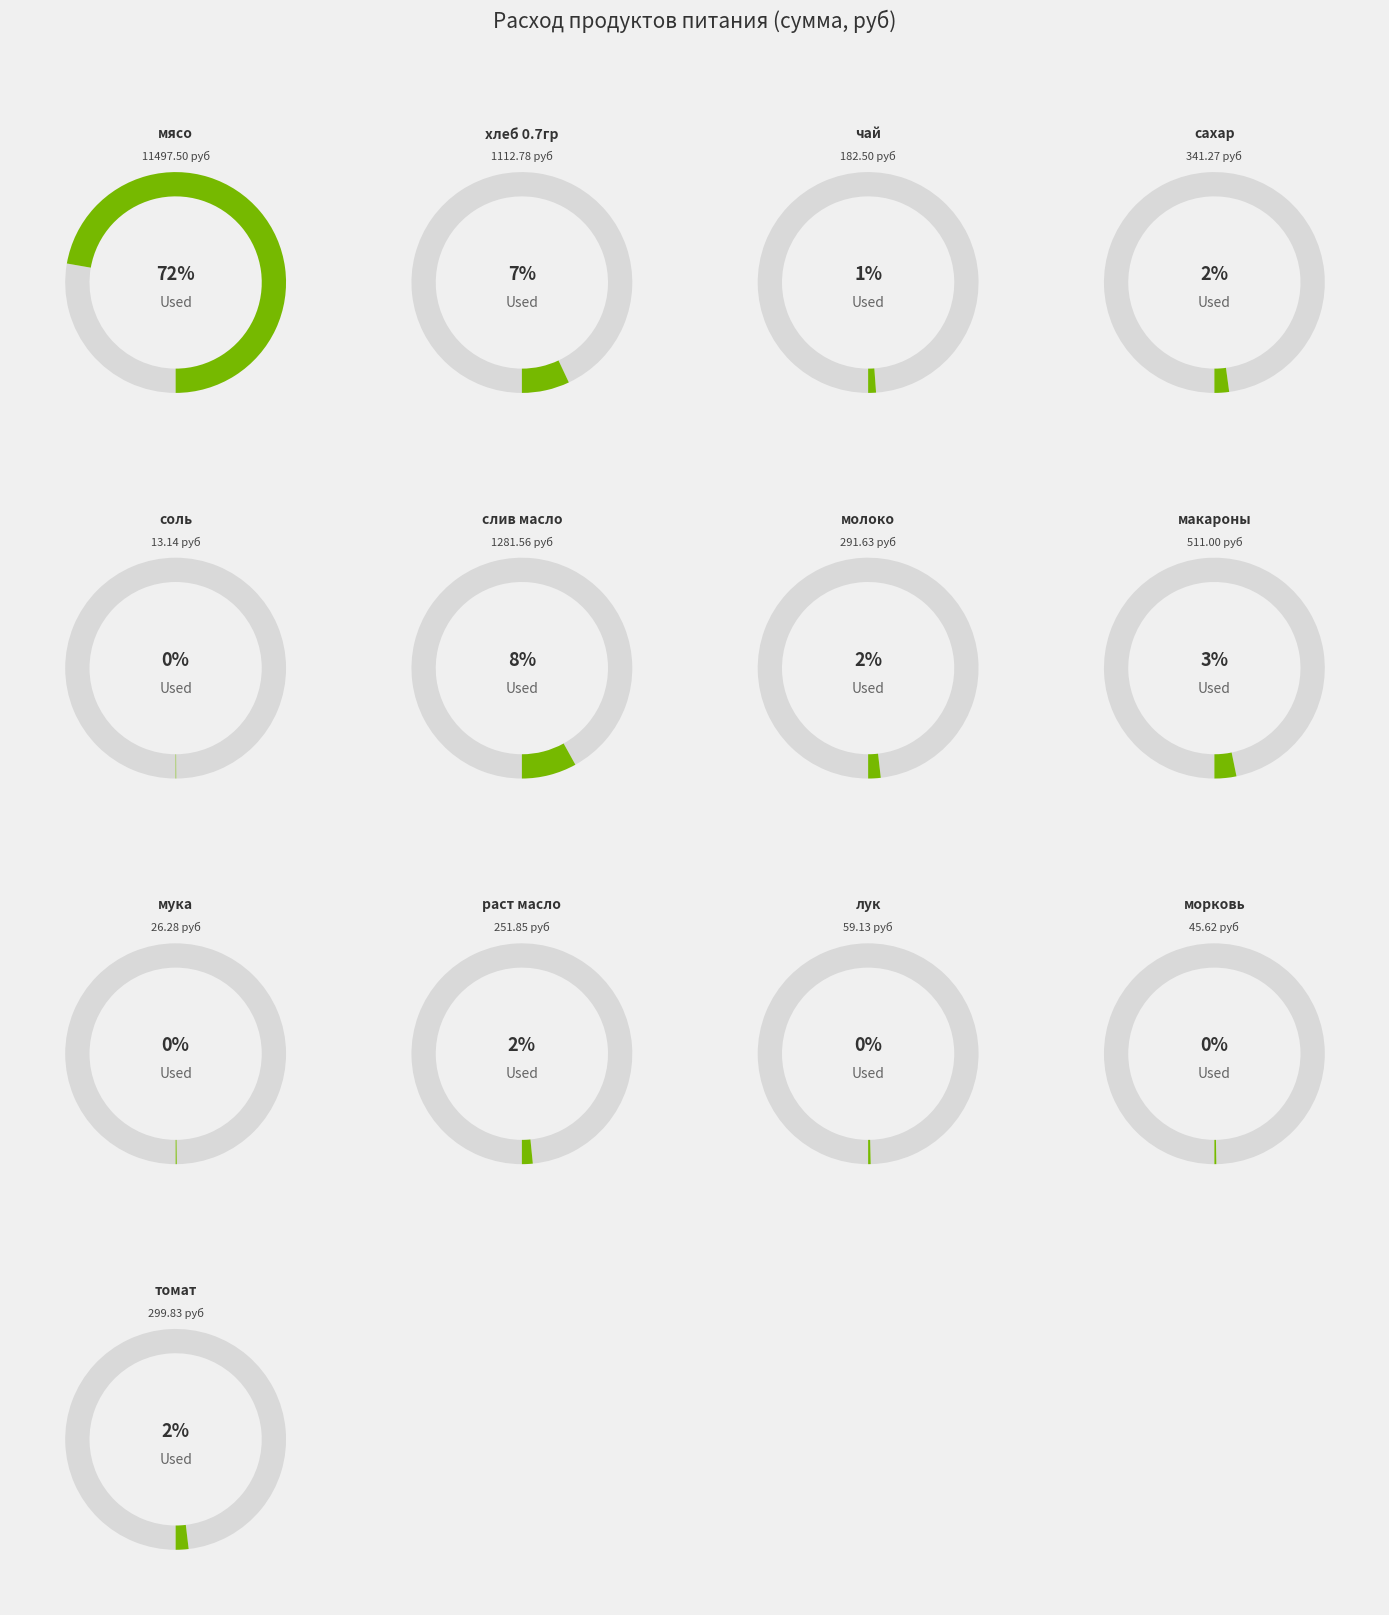

How many slices are in this pie chart?

13